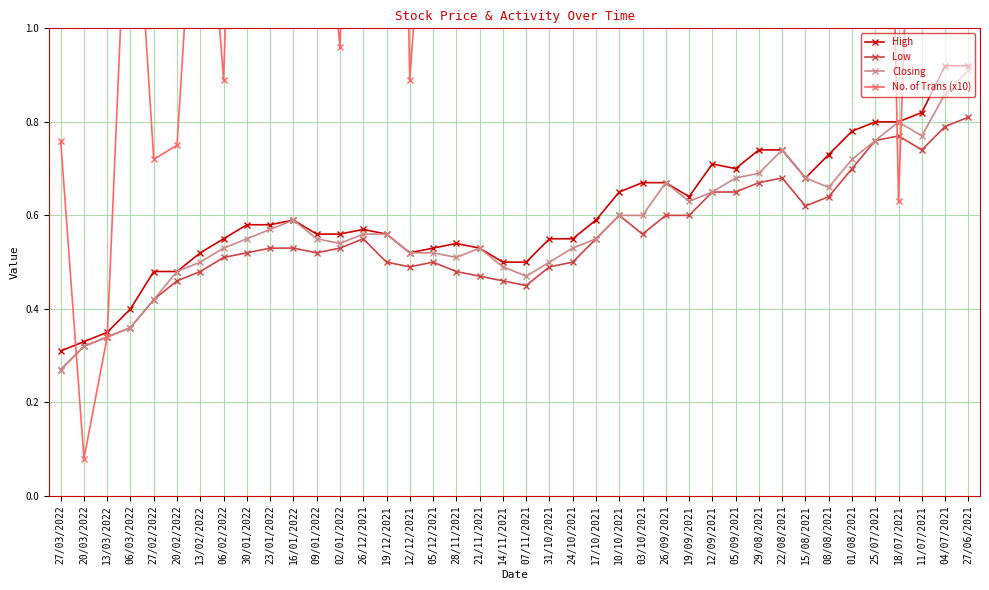

What is the sum of the Closing values at 02/01/2022 and 16/01/2022?

1.1